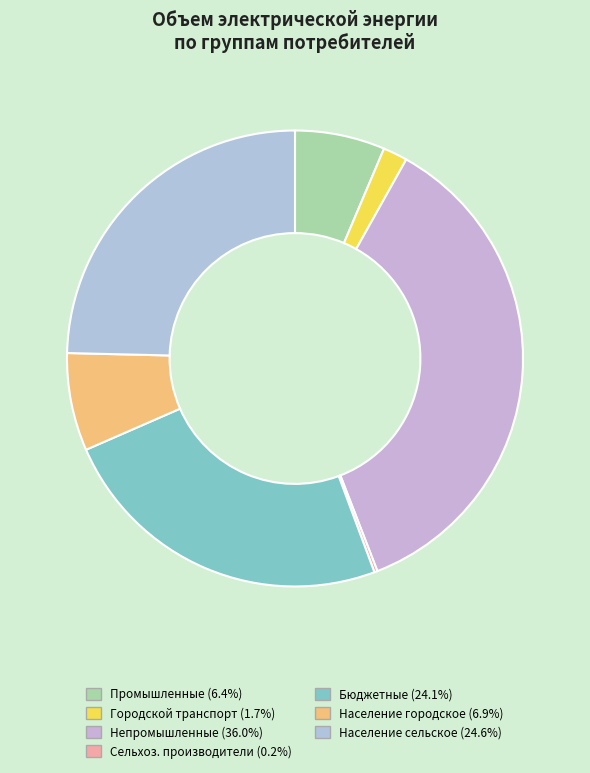

What is the largest slice in the pie chart?

Непромышленные потребители